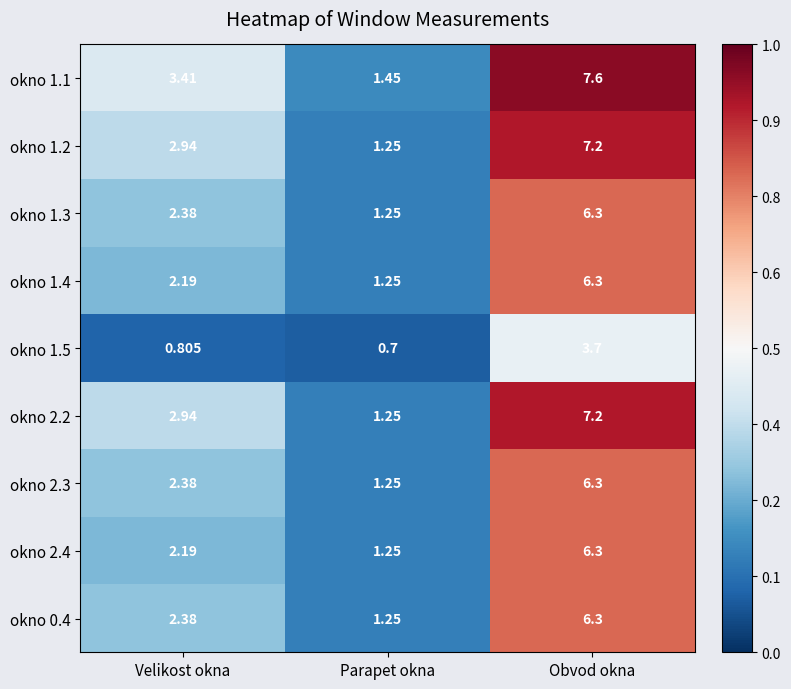

Which series has the widest spread of values?

okno 1.1